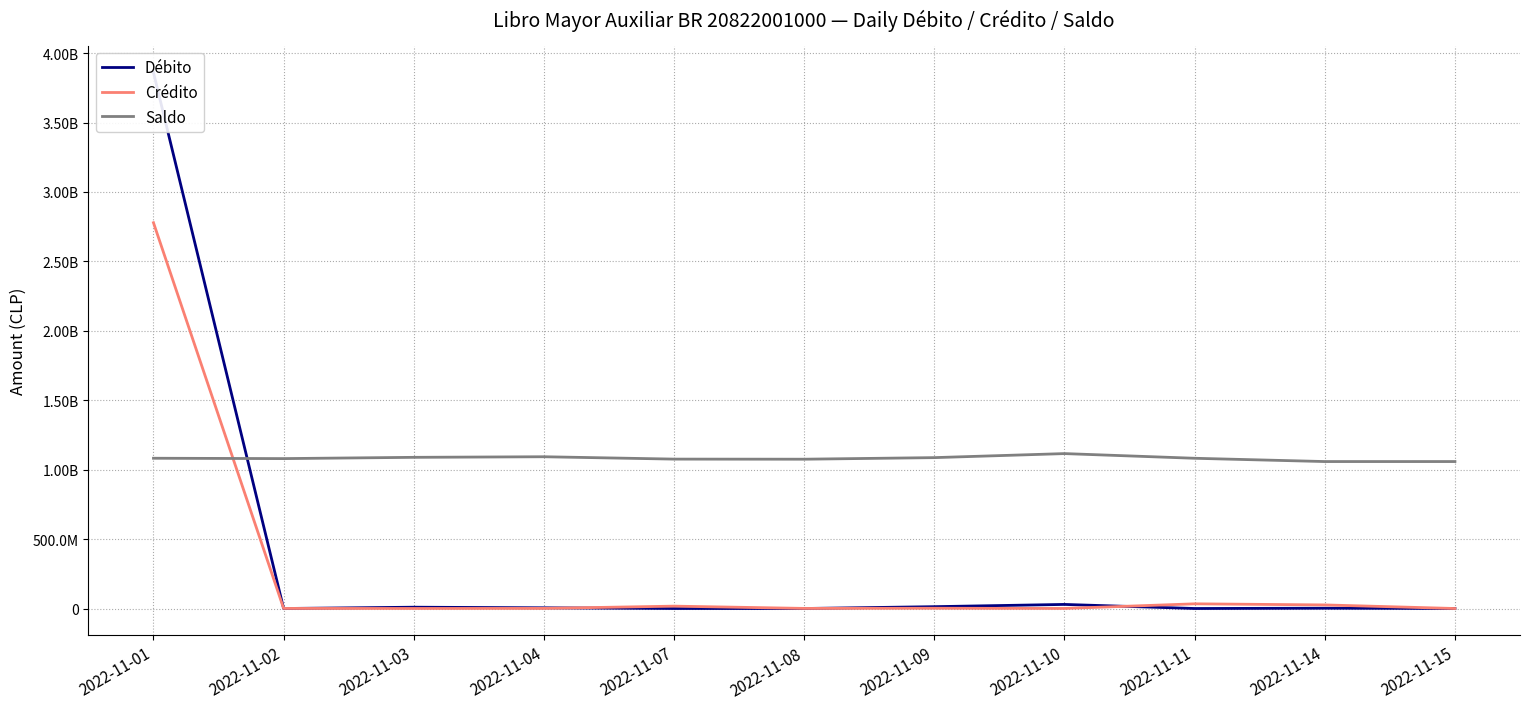

Which series has the largest total across all categories?

Saldo